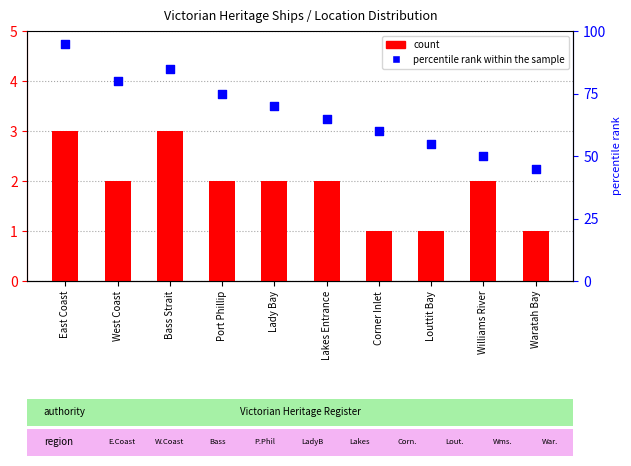

Is the value of percentile rank within the sample at Corner Inlet greater than the value of count at Williams River?

Yes